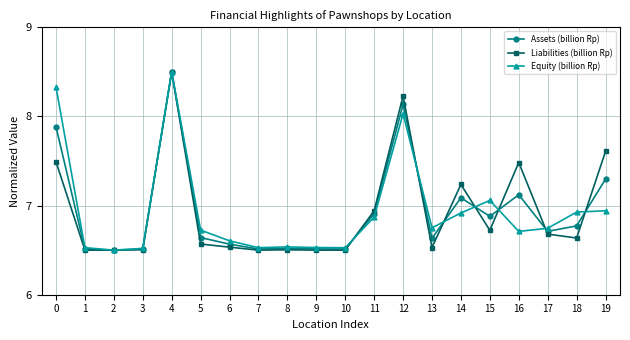

True or false: Liabilities (billion Rp) has more than 2 interior local peaks.

True